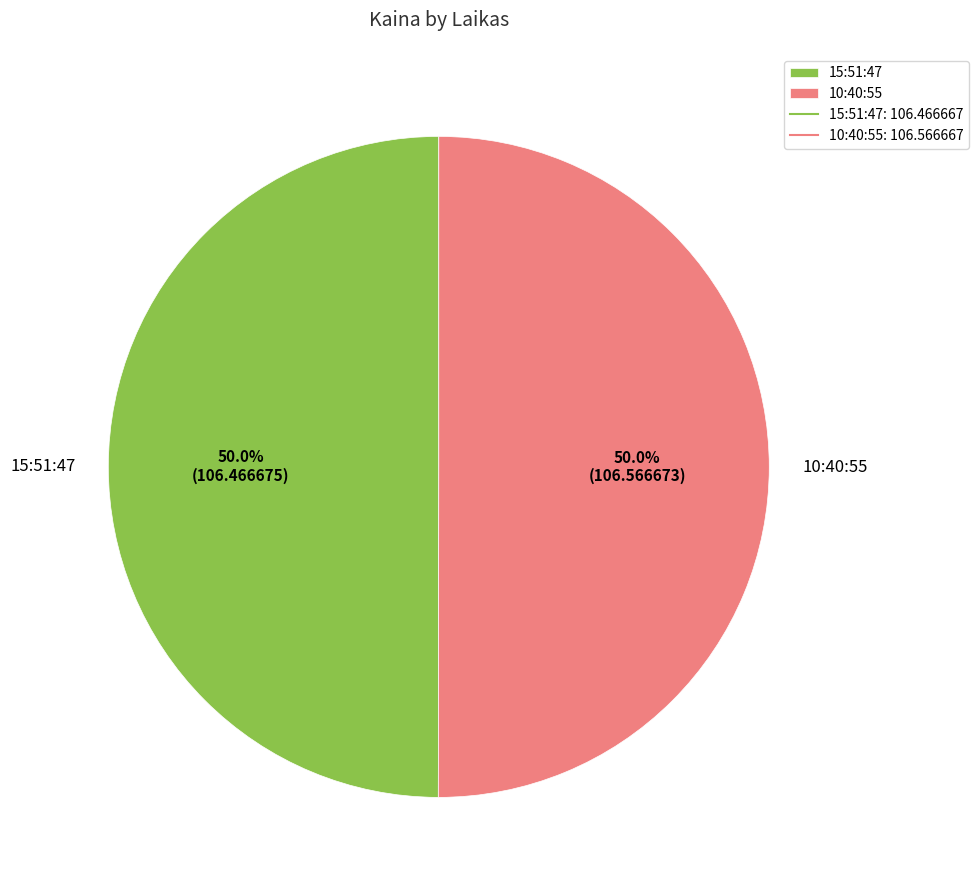

To the nearest percent, what percentage of the pie is 10:40:55?

50%